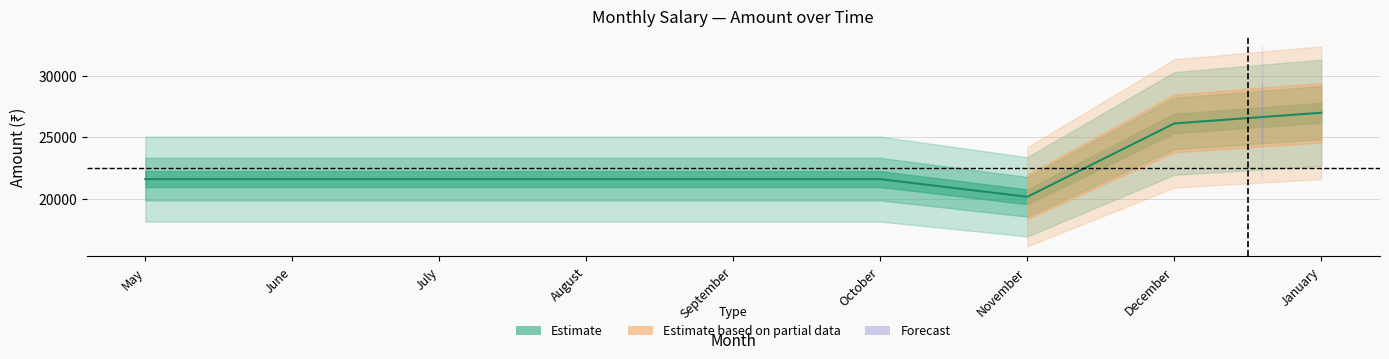

At which category does the data reach its first local valley?

November